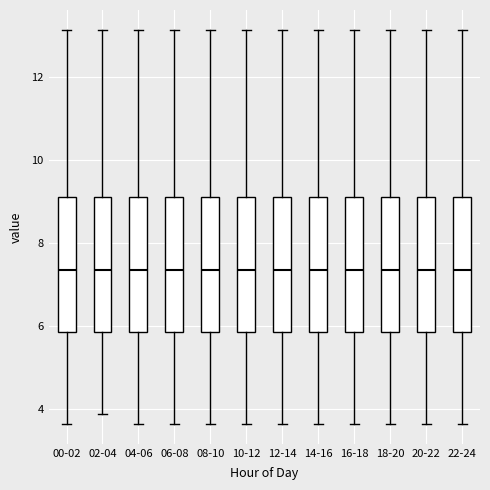

Where does the median line of the box for 20-22 sit on the y-axis? The values are not printed on the chart, so give them approximately, as read against the axis.

7.4